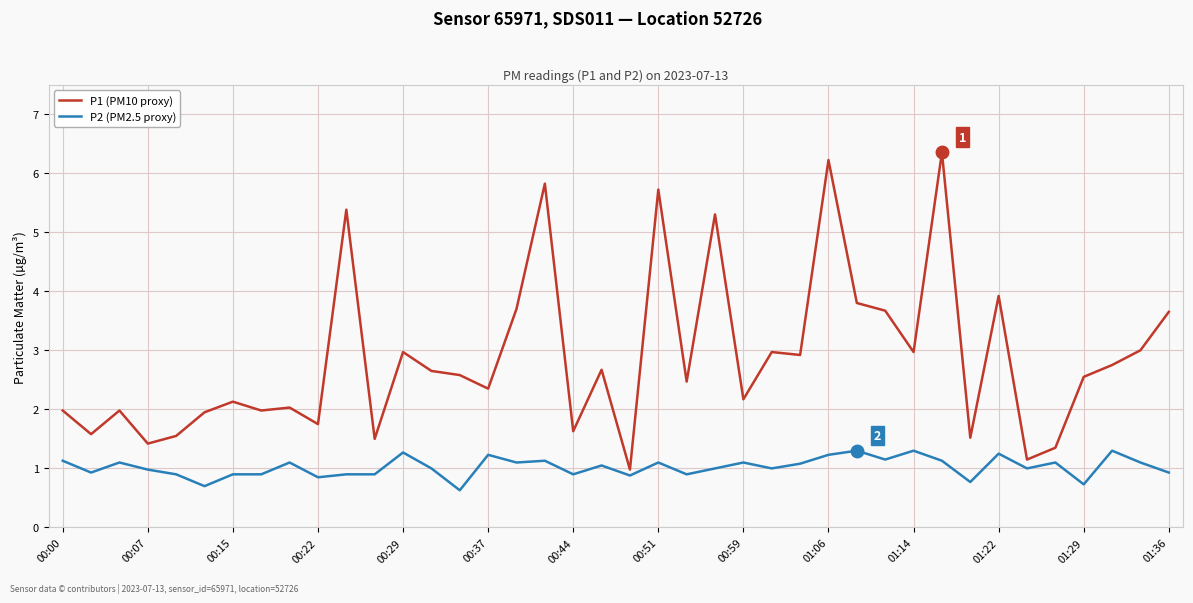

What is the maximum value for P2 (PM2.5 proxy)?

1.3